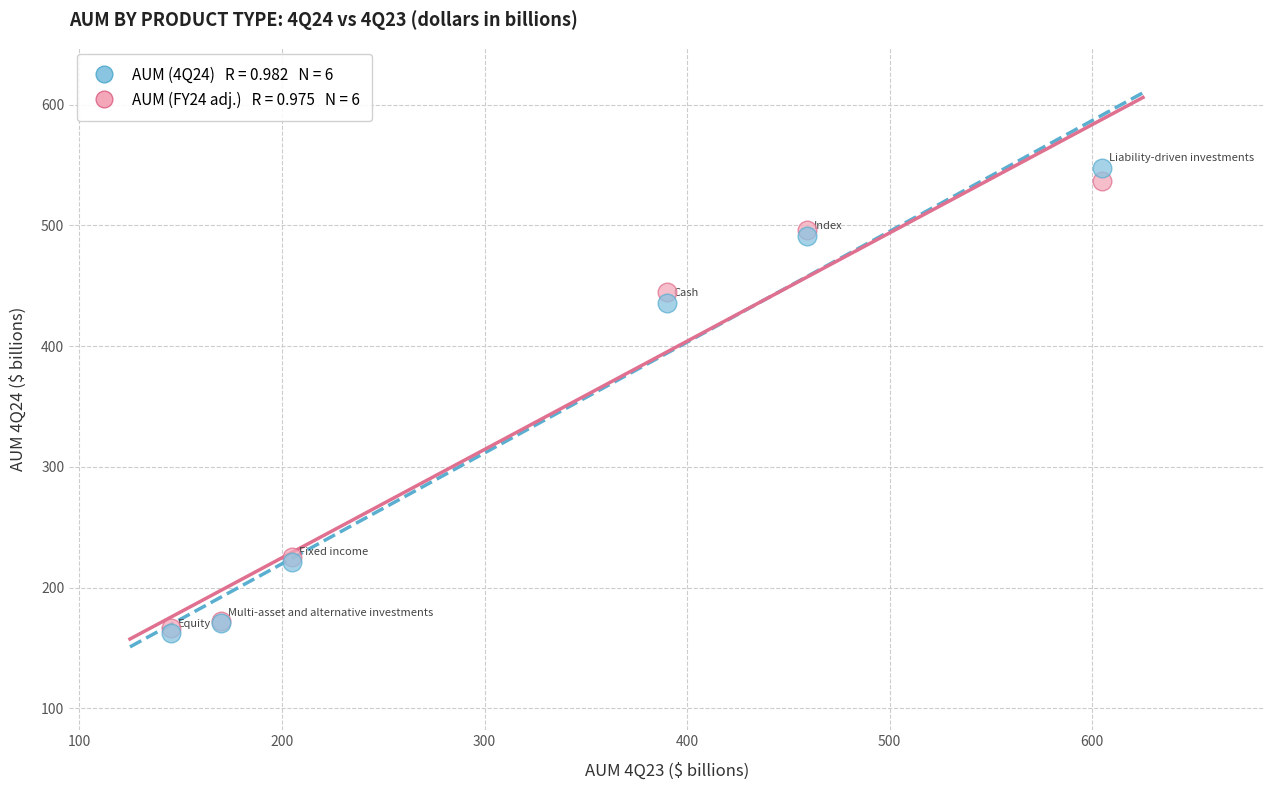

Across all series, what Y value is closest to 355?

436.0